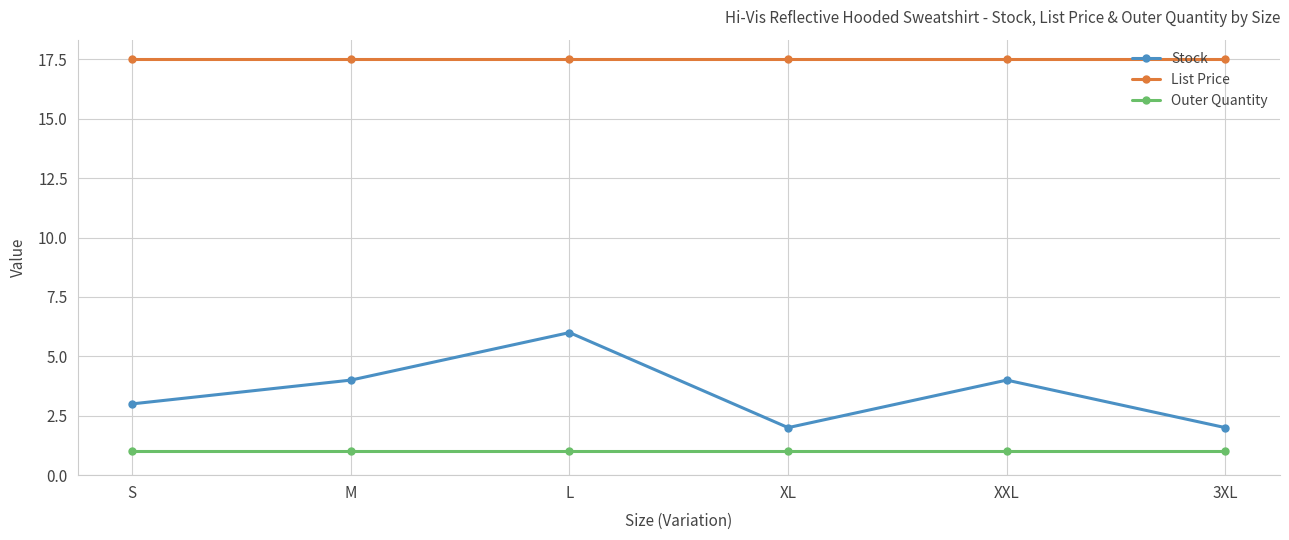

Which series changed the most between M and 3XL?

Stock